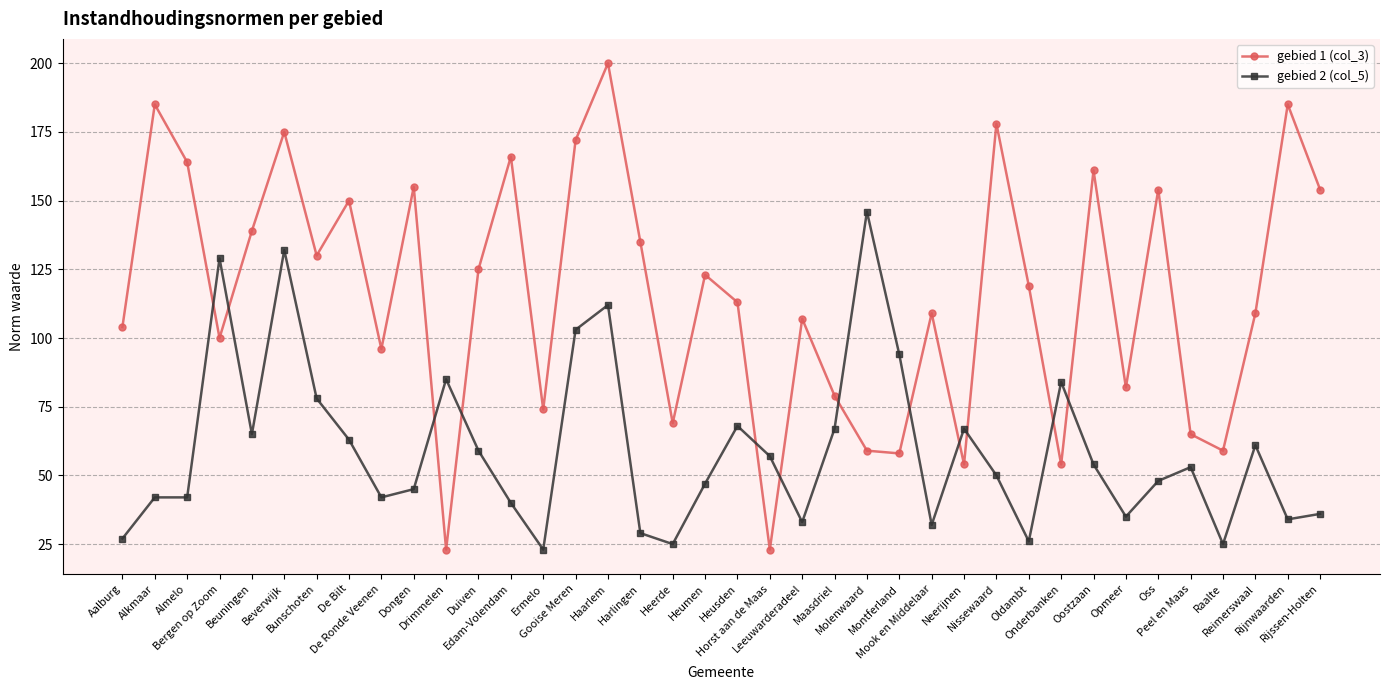

In gebied 1 (col_3), how many points are higher than both neighbors (excluding endpoints)?

13